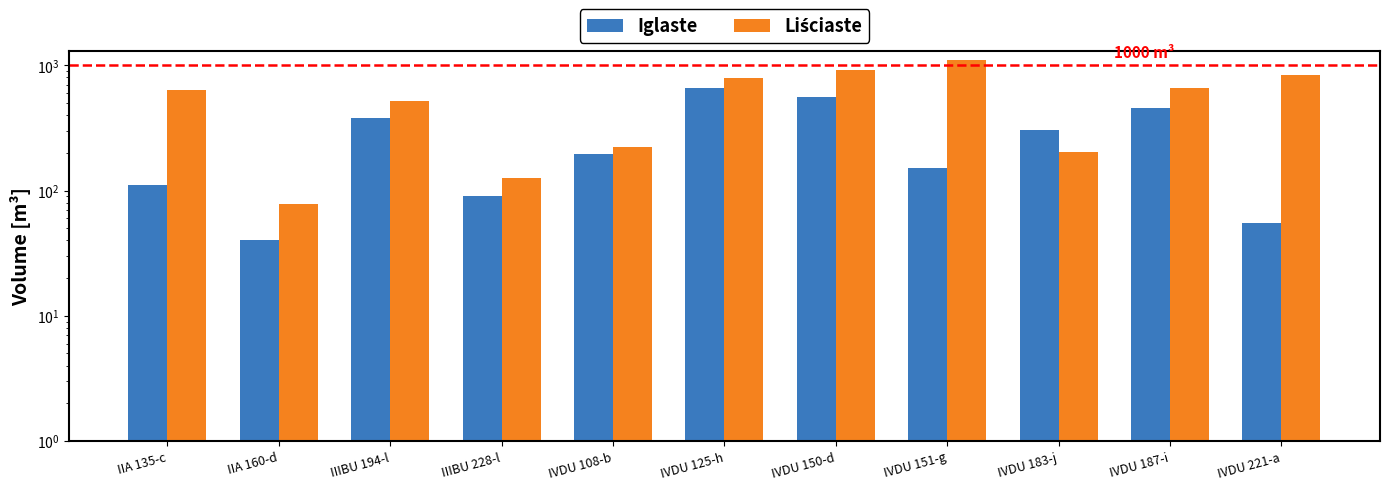

What position from the left is IVDU 108-b?

5